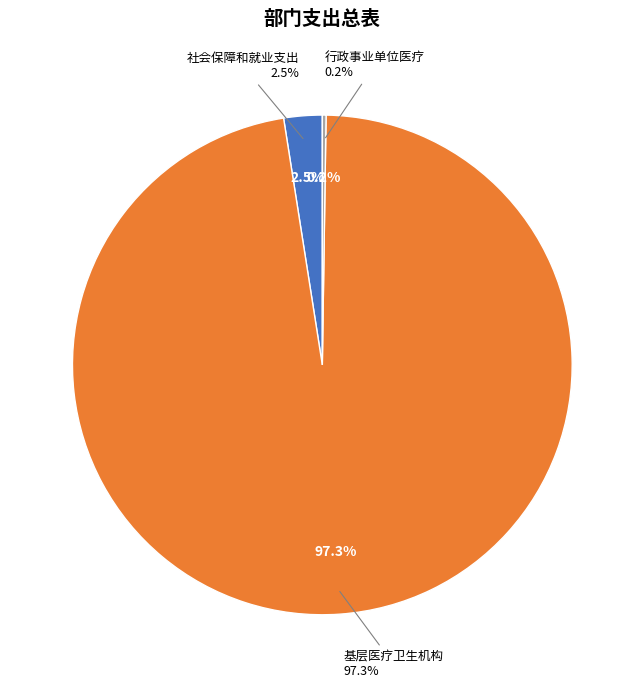

Count the number of slices in the pie.

3